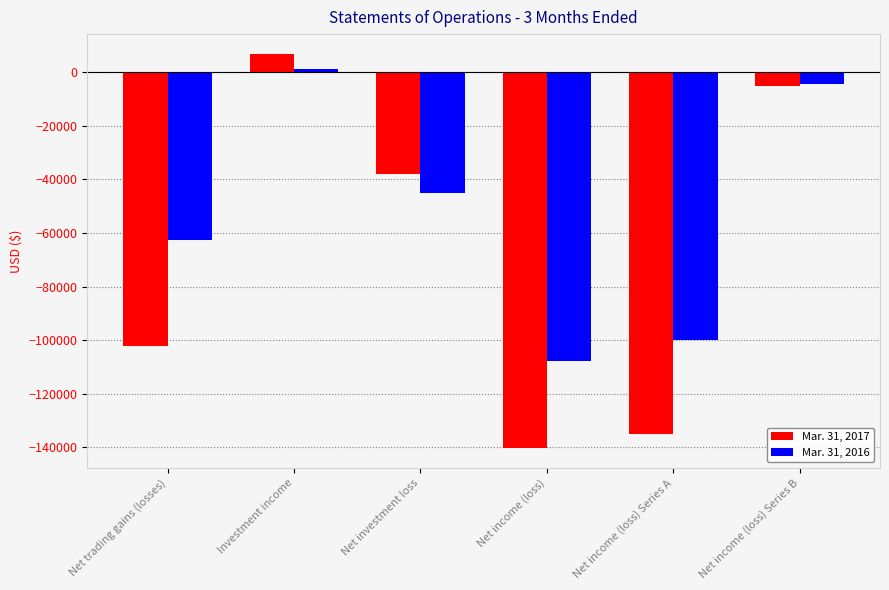

Which series has the largest total across all categories?

Mar. 31, 2016